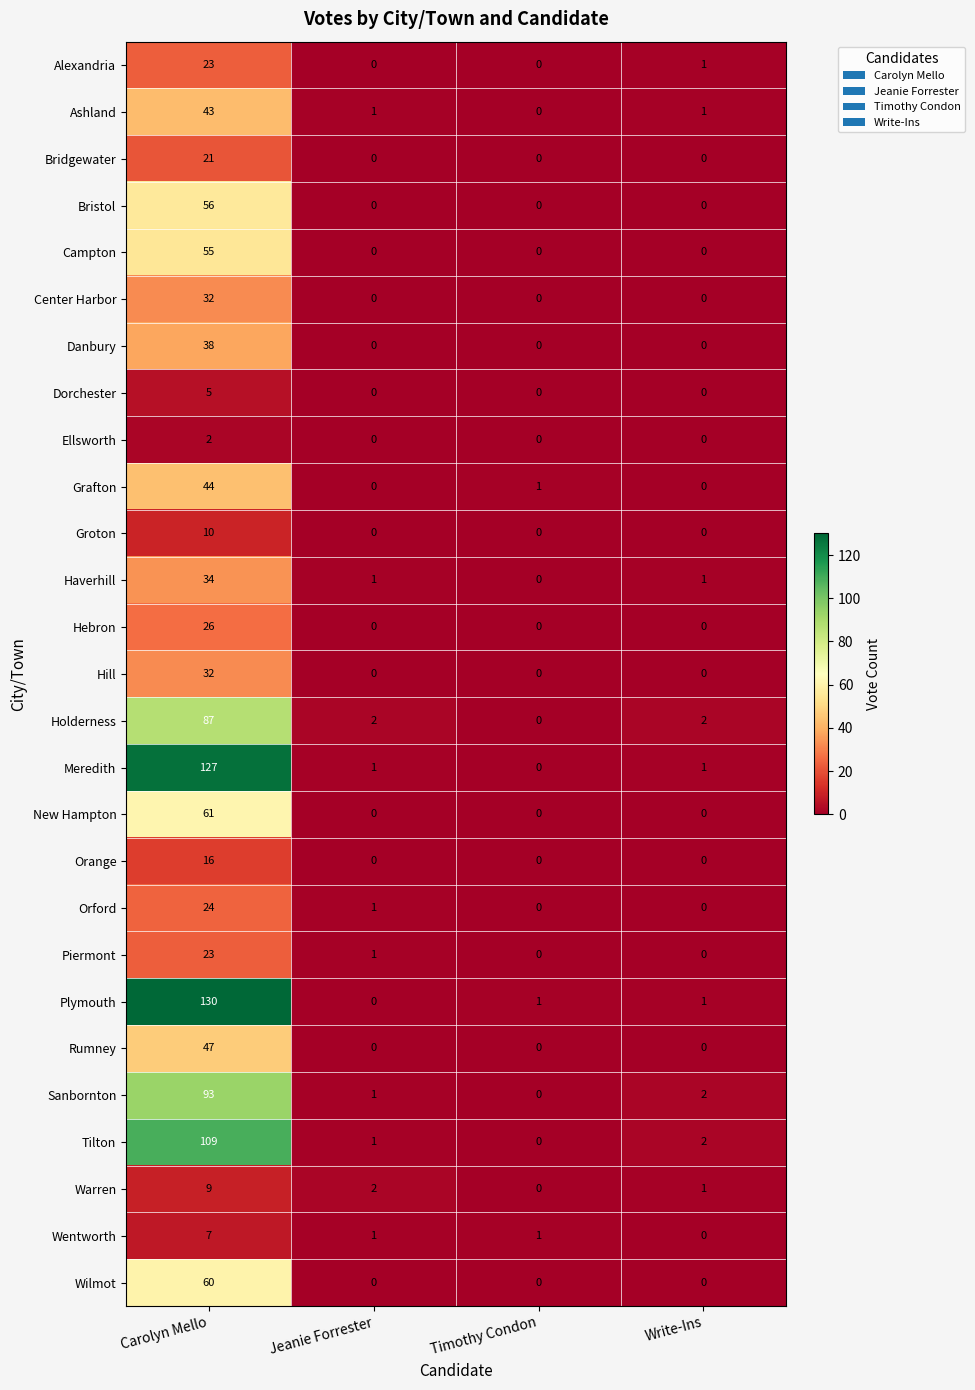

Which category has the highest value in the Sanbornton series?

Carolyn Mello